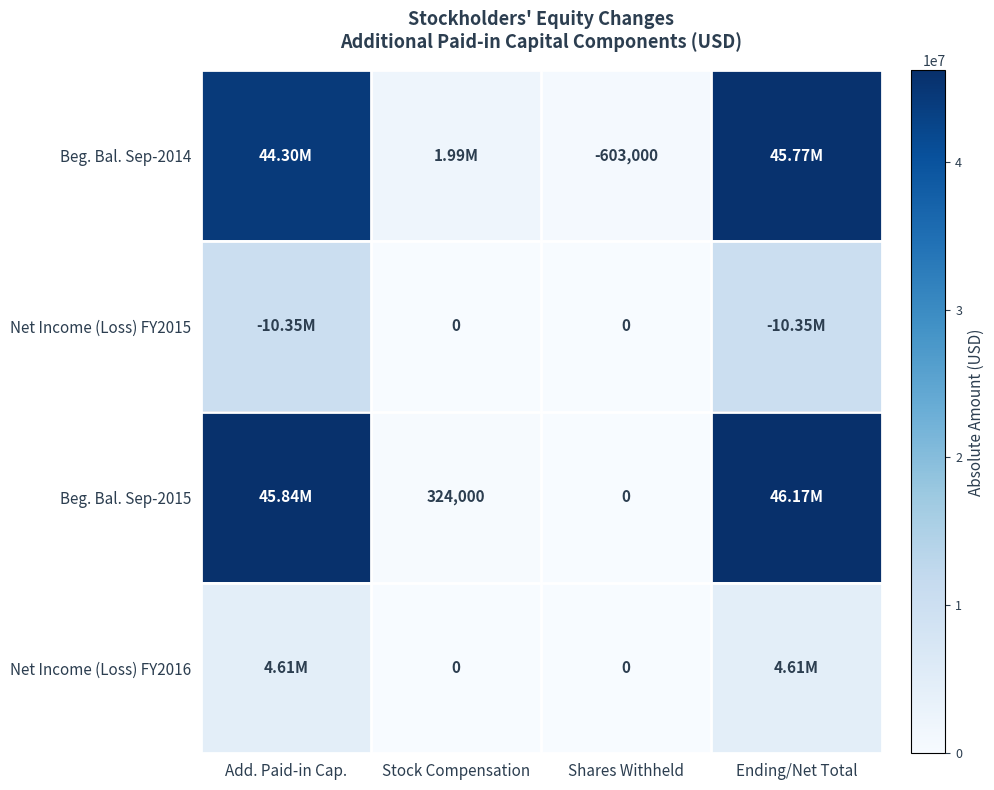

What is the spread (max minus min) of values at Shares Withheld?

603000